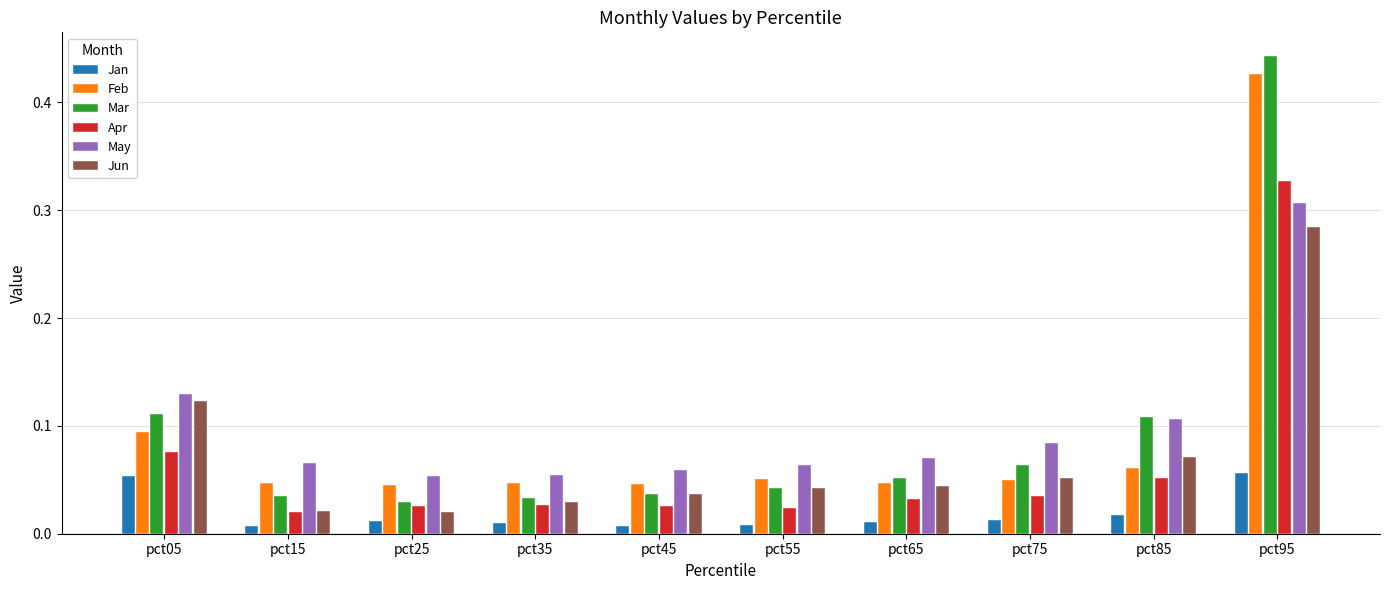

At how many categories does at least one series exceed 0?

10